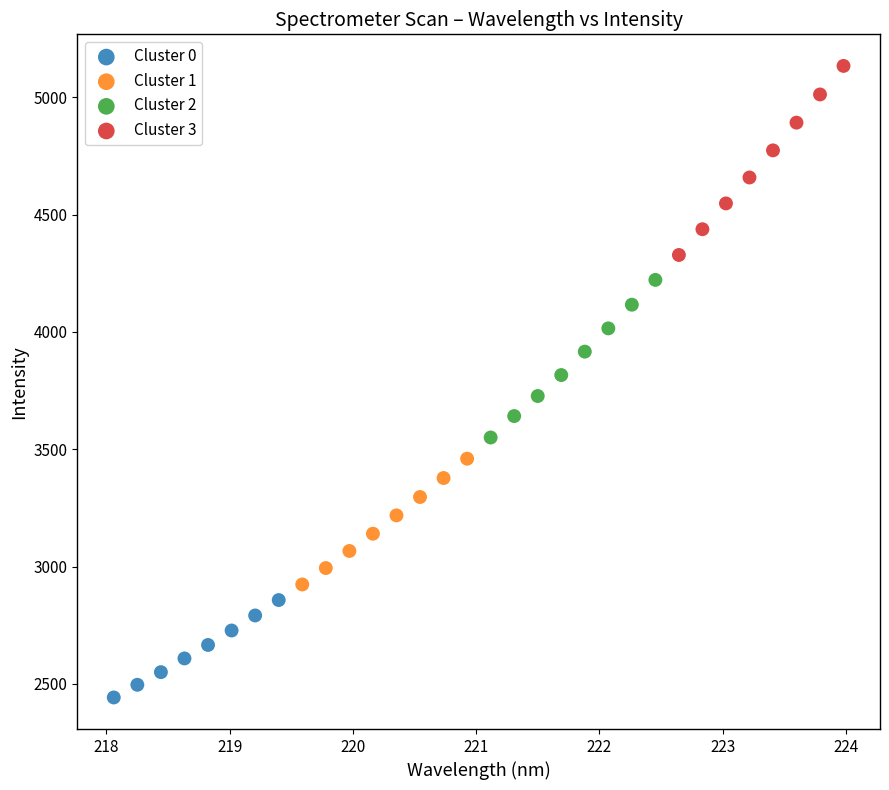

Which series reaches the maximum Y coordinate?

Cluster 3